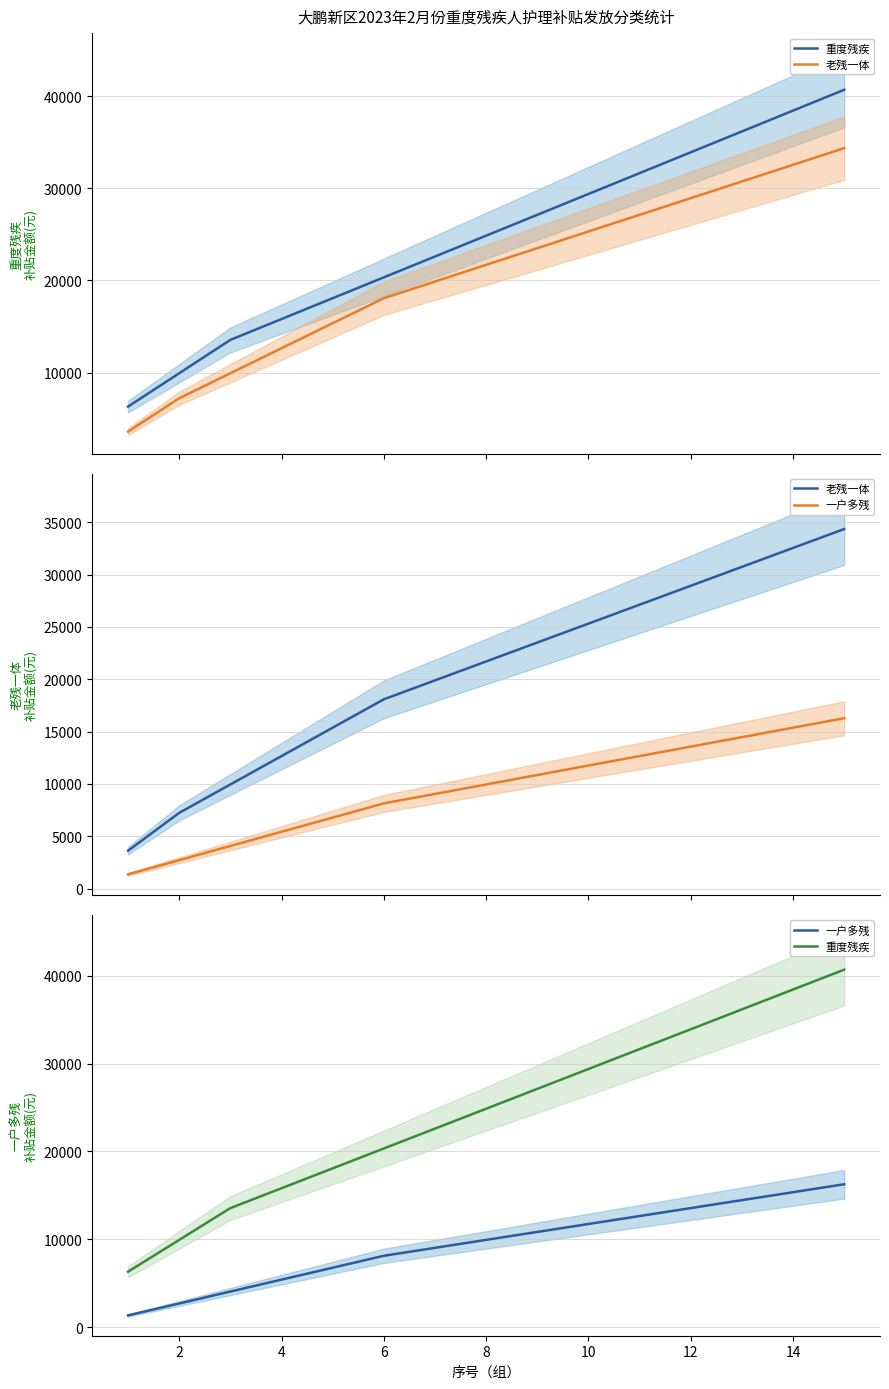

What is the difference between the maximum and second lowest values in the 老残一体 series?

27120